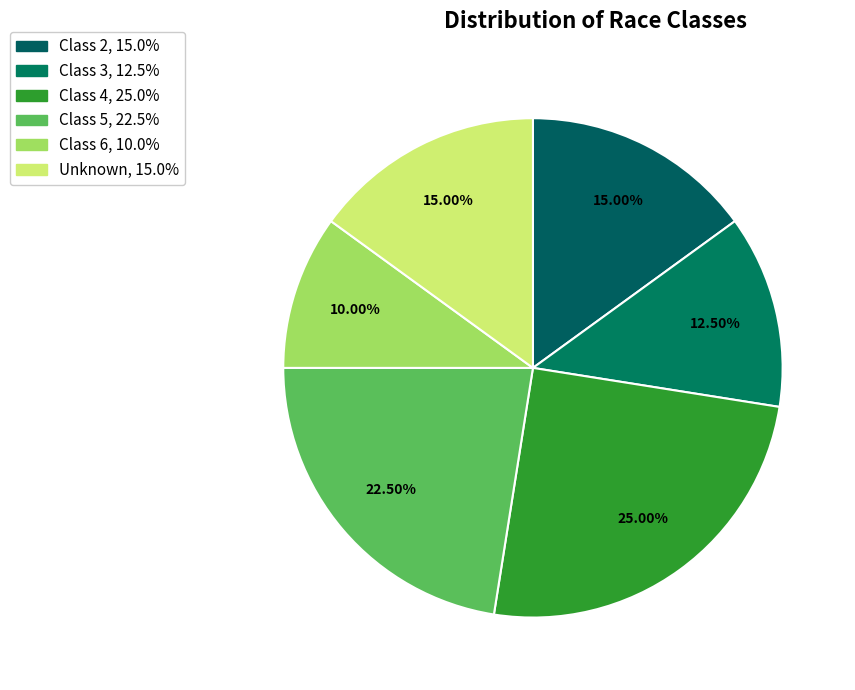

Is there any slice that represents more than half of the pie?

No